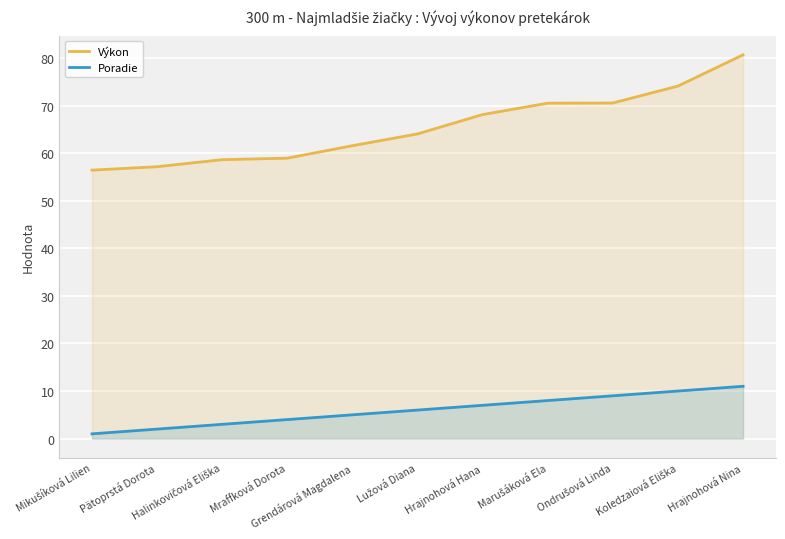

Which label corresponds to the smallest value in the chart?

Mikušíková Lilien